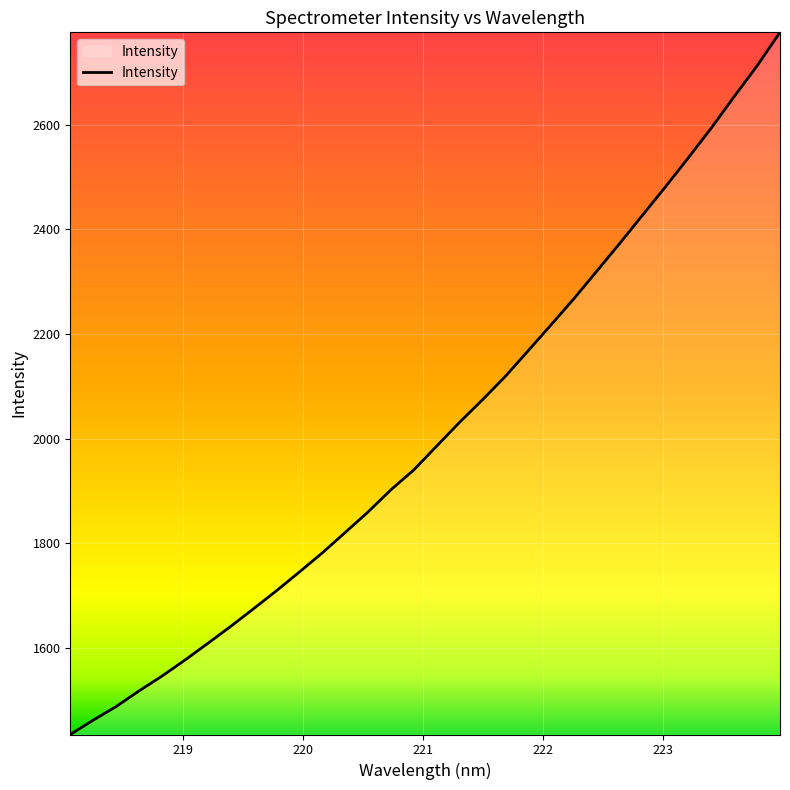

What is the smallest value displayed?

1434.4